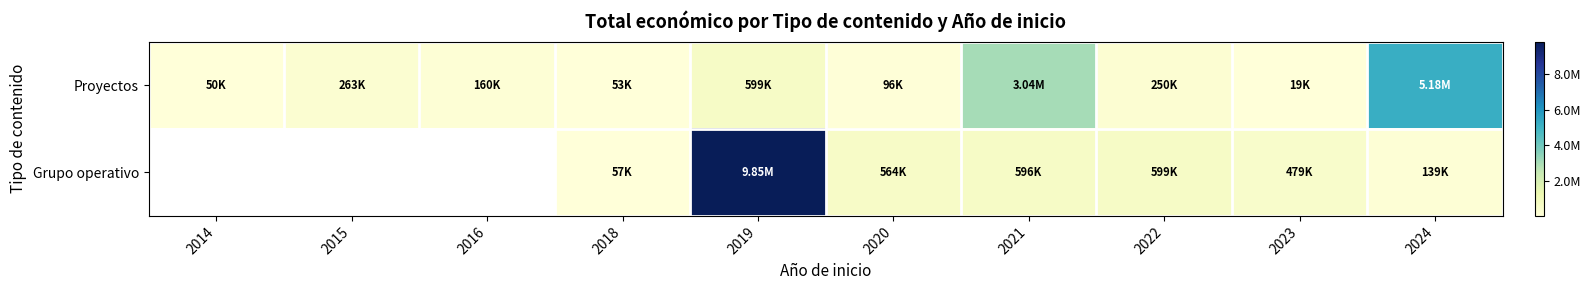

At 2014, list the series in order from largest to smallest.

Proyectos, Grupo operativo